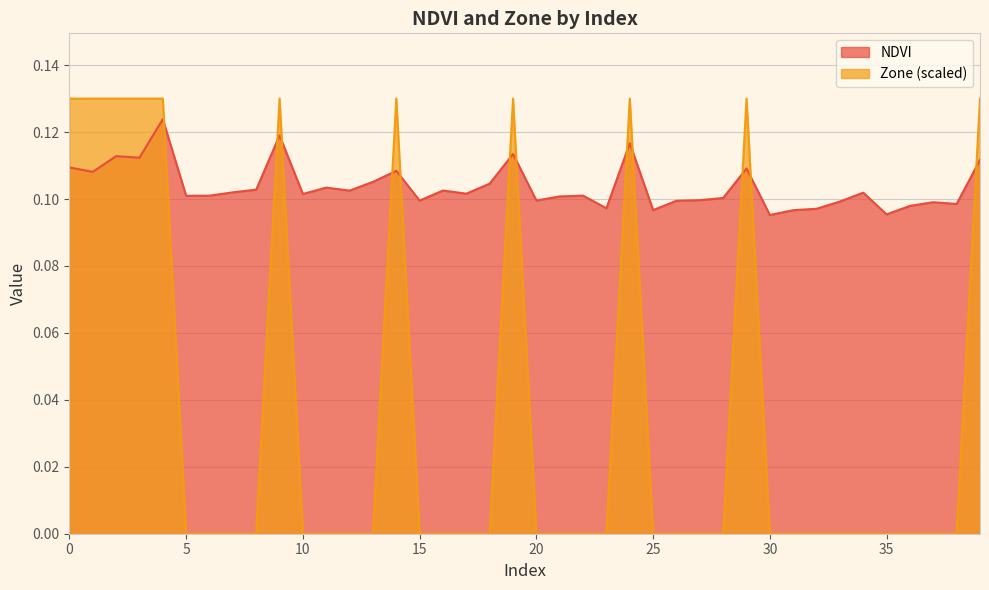

Reading right to left, extract all data points from this chart.

NDVI: 0.1	0.1	0.1	0.1	0.1	0.1	0.1	0.1	0.1	0.1	0.1	0.1	0.1	0.1	0.1	0.1	0.1	0.1	0.1	0.1	0.1	0.1	0.1	0.1	0.1	0.1	0.1	0.1	0.1	0.1	0.1	0.1	0.1	0.1	0.1	0.1	0.1	0.1	0.1	0.1
Zone: 0.1	0.0	0.0	0.0	0.0	0.0	0.0	0.0	0.0	0.0	0.1	0.0	0.0	0.0	0.0	0.1	0.0	0.0	0.0	0.0	0.1	0.0	0.0	0.0	0.0	0.1	0.0	0.0	0.0	0.0	0.1	0.0	0.0	0.0	0.0	0.1	0.1	0.1	0.1	0.1